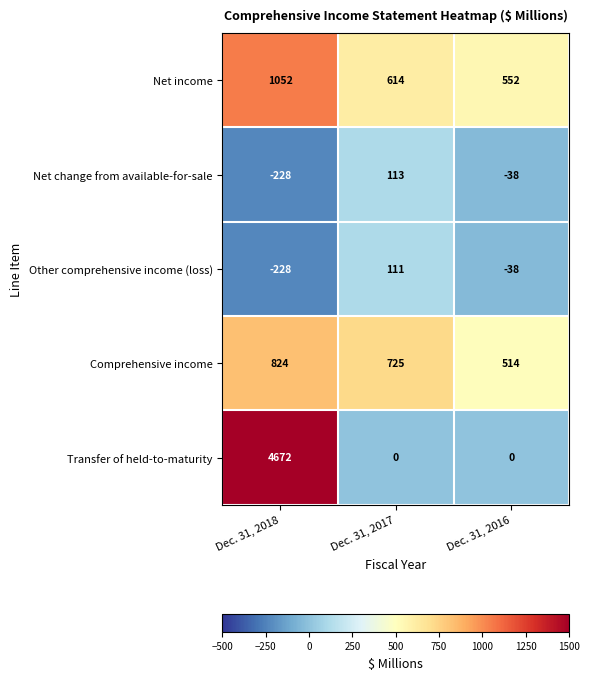

What is the sum of the Net change from available-for-sale values at Dec. 31, 2017 and Dec. 31, 2016?

75